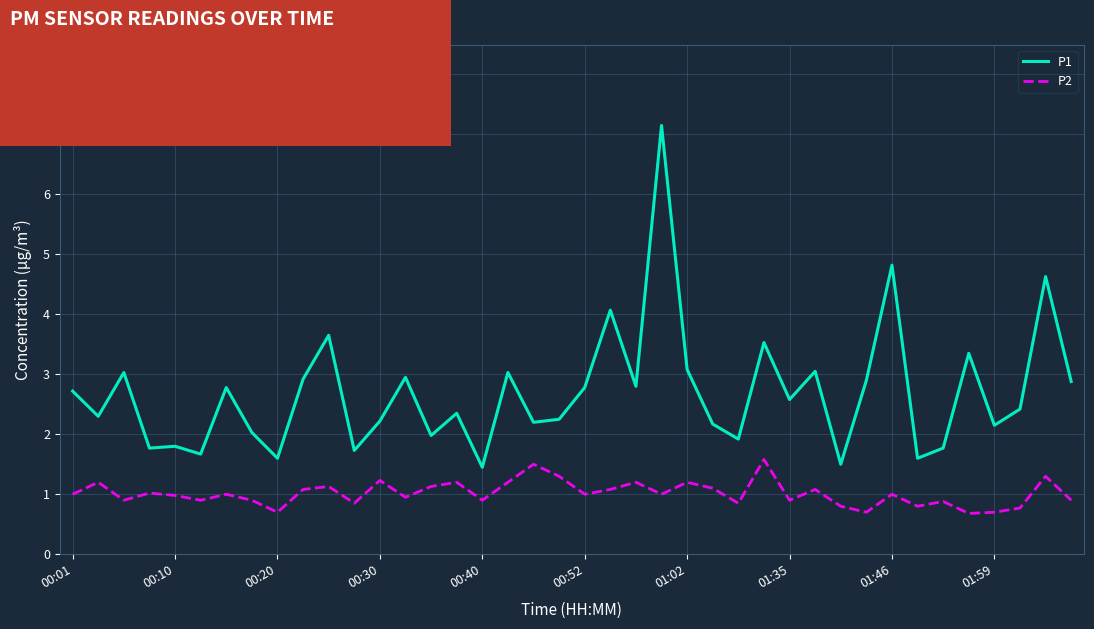

How many series are shown in this chart?

2